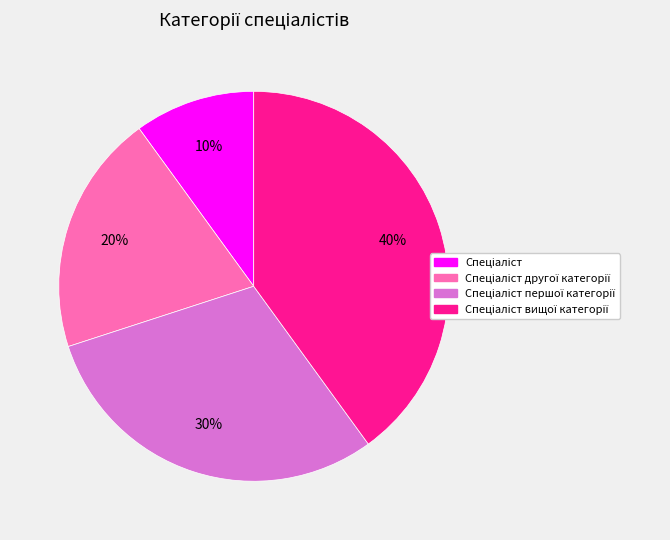

Does any single category account for the majority?

No